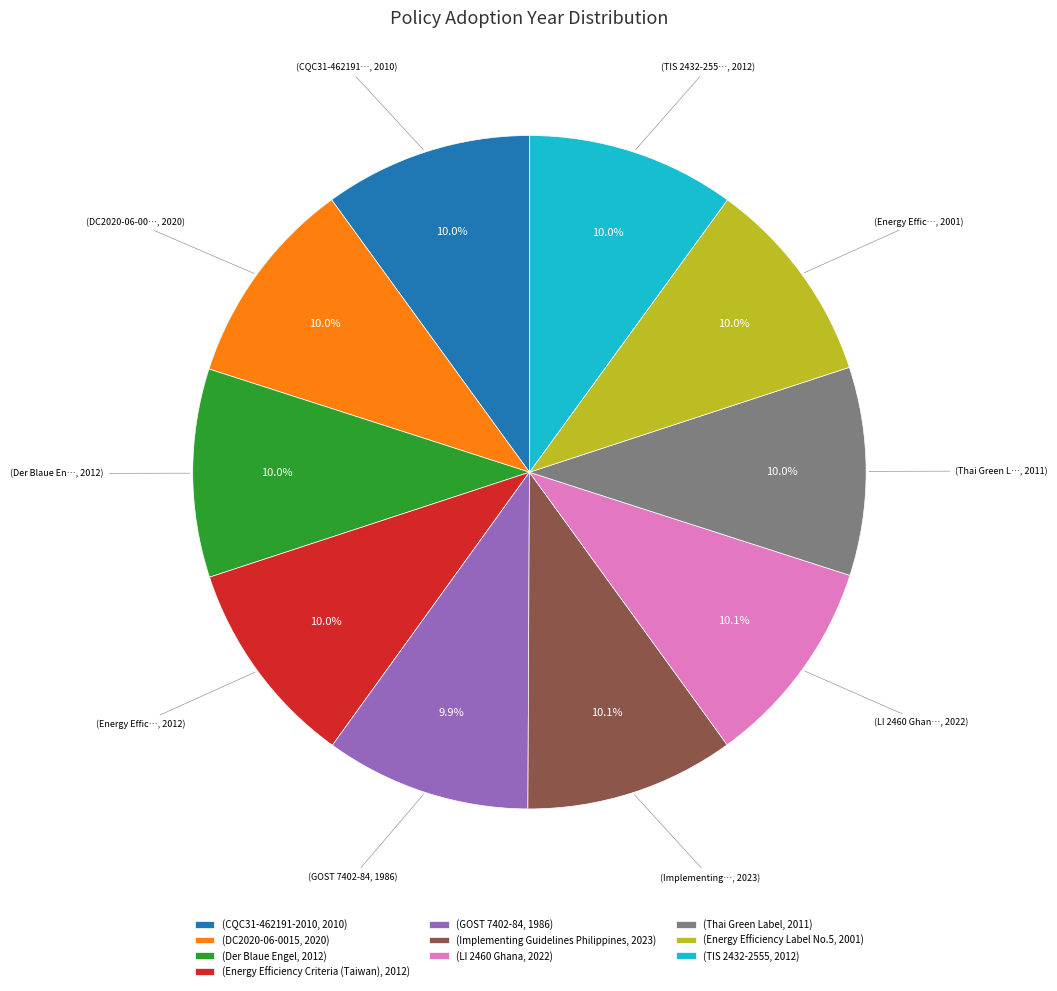

Approximately how many times larger is the value at (Der Blaue Engel, 2012) compared to (GOST 7402-84, 1986)?

1.0